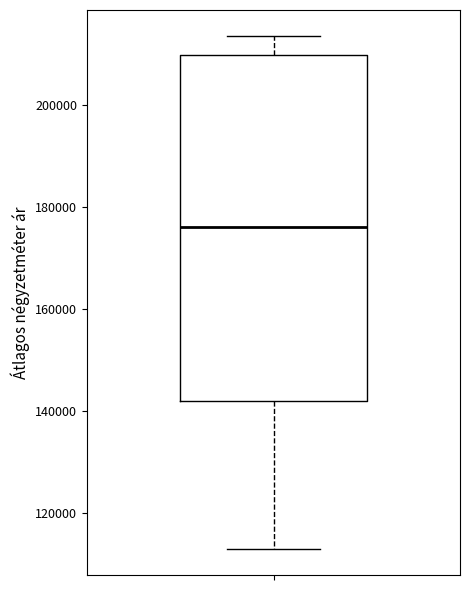

Where is the lower edge of the box on the y-axis? The values are not printed on the chart, so give them approximately, as read against the axis.

142000